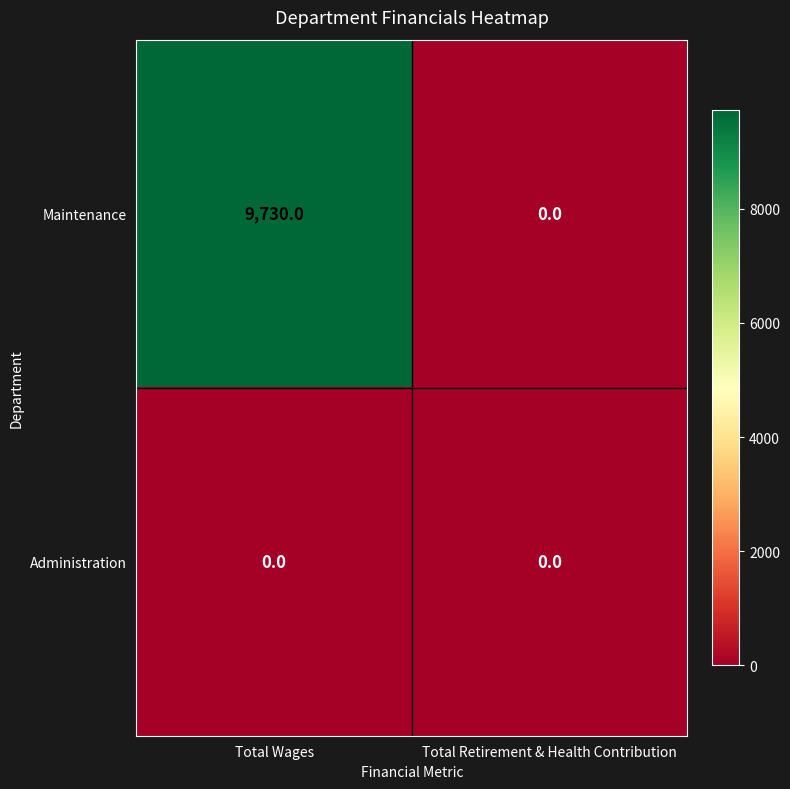

How many data points does each series have?

2